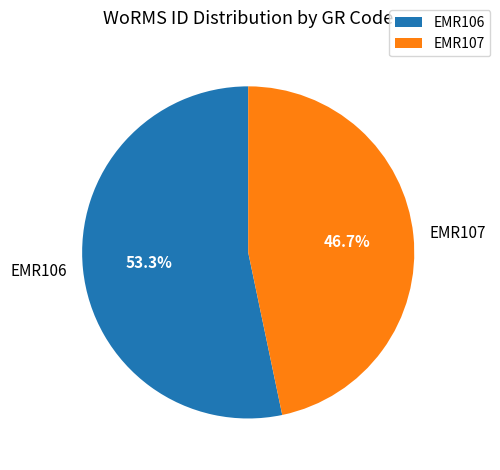

Is there any slice that represents more than half of the pie?

Yes